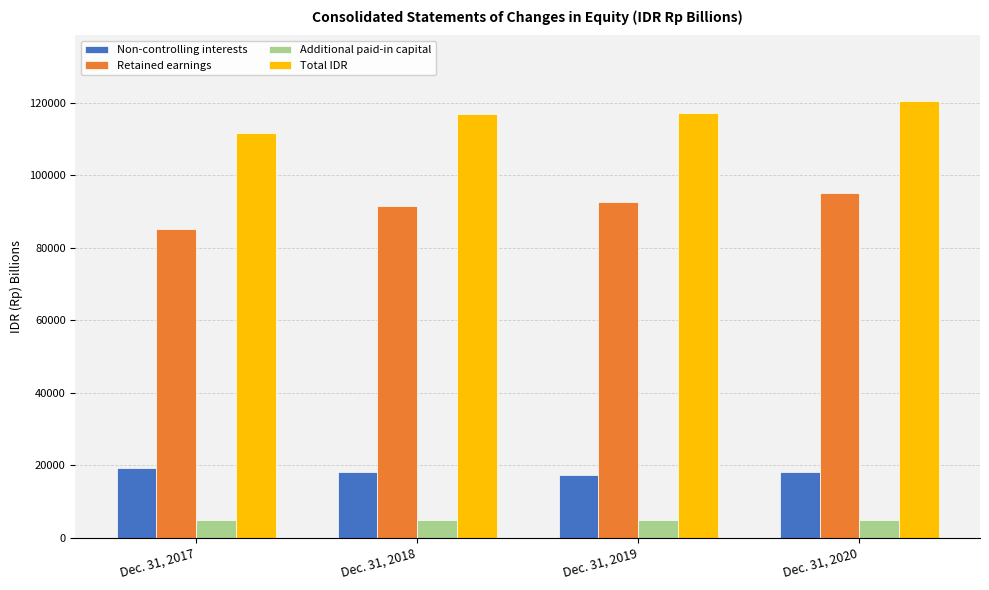

At which category is the sum across all series the highest?

Dec. 31, 2020